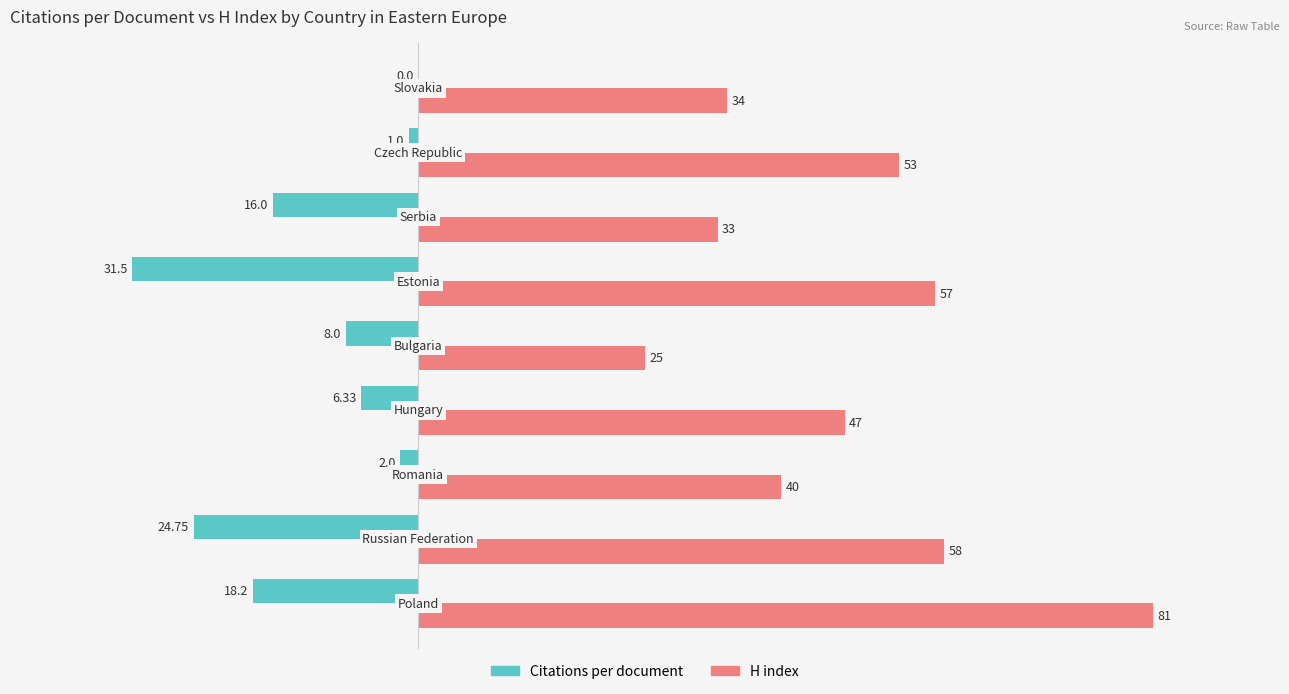

Which series has the largest total across all categories?

H index